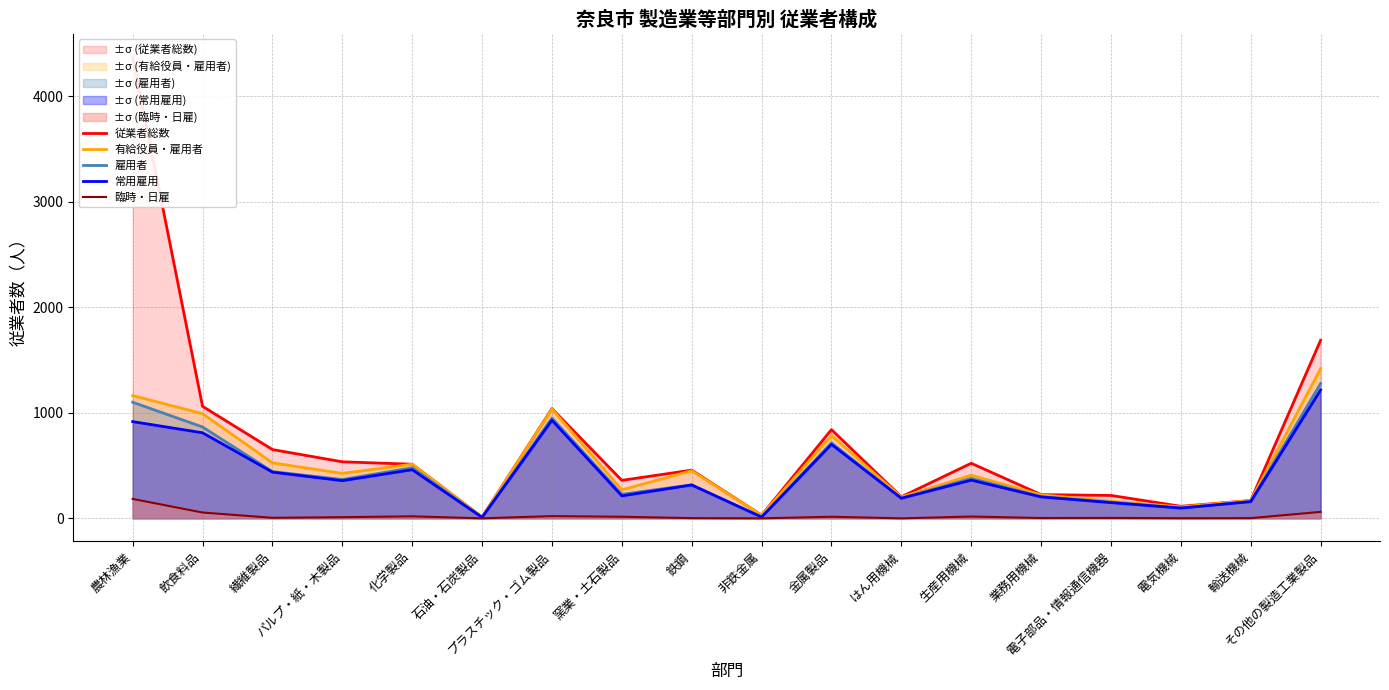

What is the difference between the 従業者総数 values at 繊維製品 and 電気機械?

538